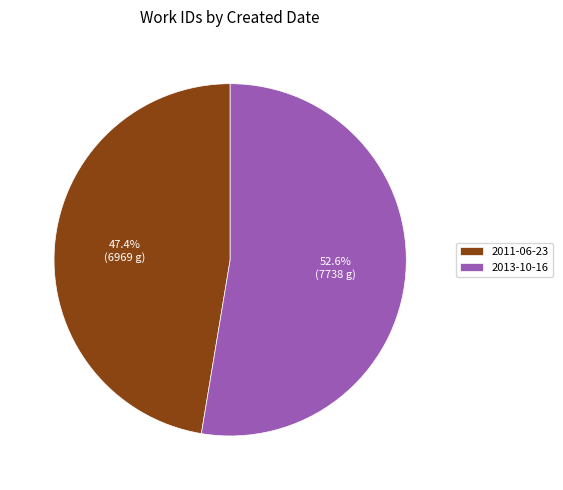

To the nearest percent, what portion does 2011-06-23 represent?

47%